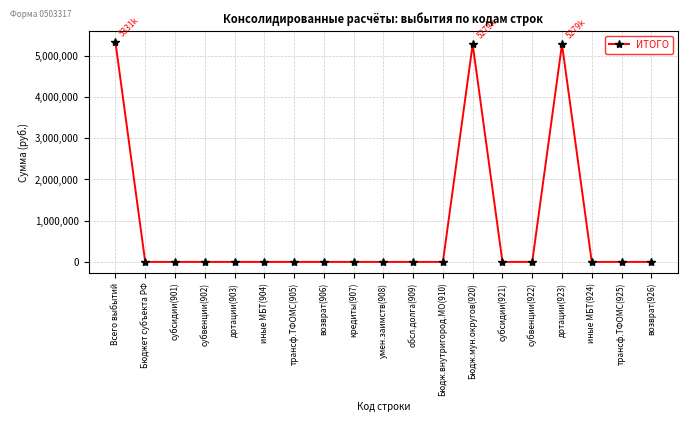

What is the greatest value displayed?

5331220